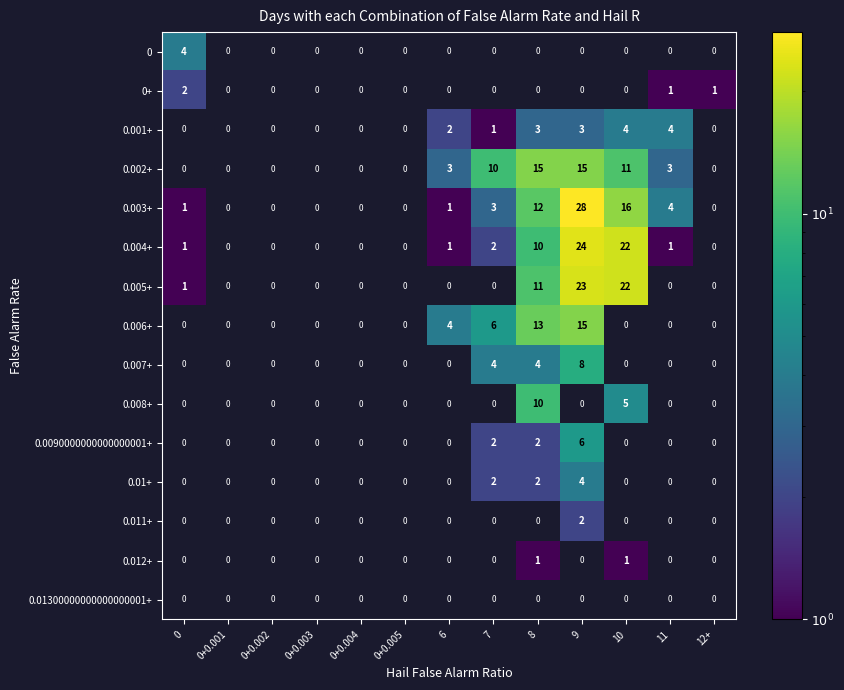

Is it true that 0.003+ equals 8 at 10?

False